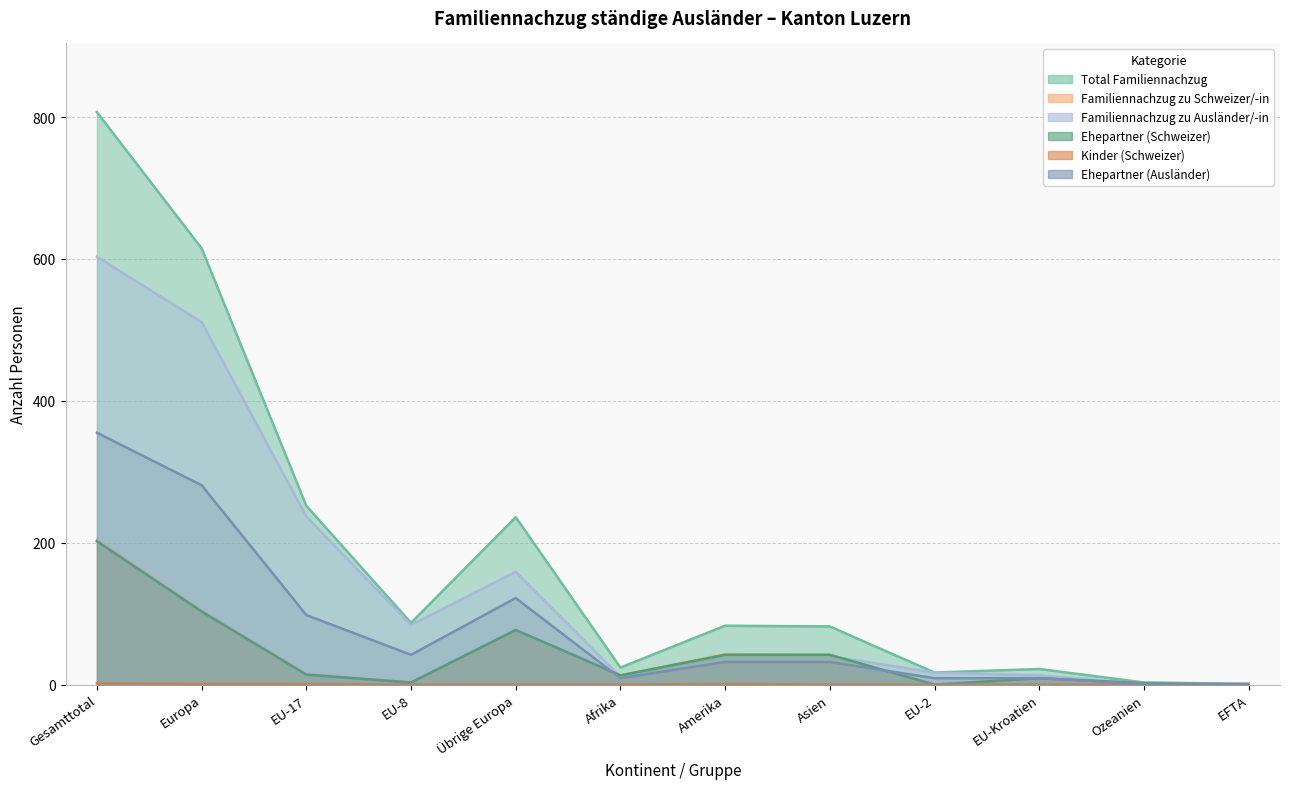

At which category does the chart reach its minimum across all series?

EU-2